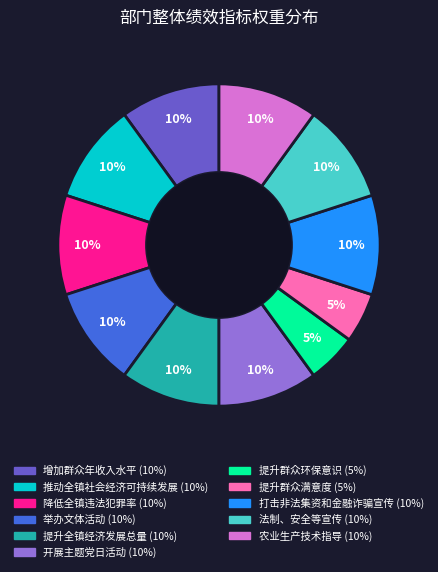

To the nearest percent, what is the combined percentage of 开展主题党日活动 and 提升群众环保意识?

15%